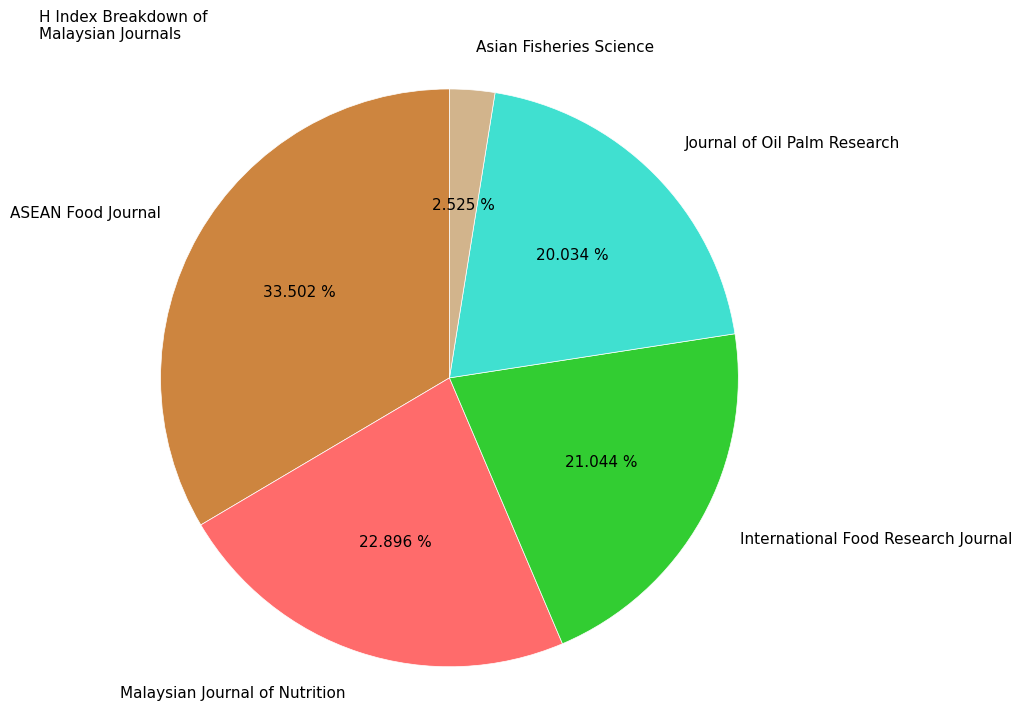

What is the largest slice in the pie chart?

ASEAN Food Journal